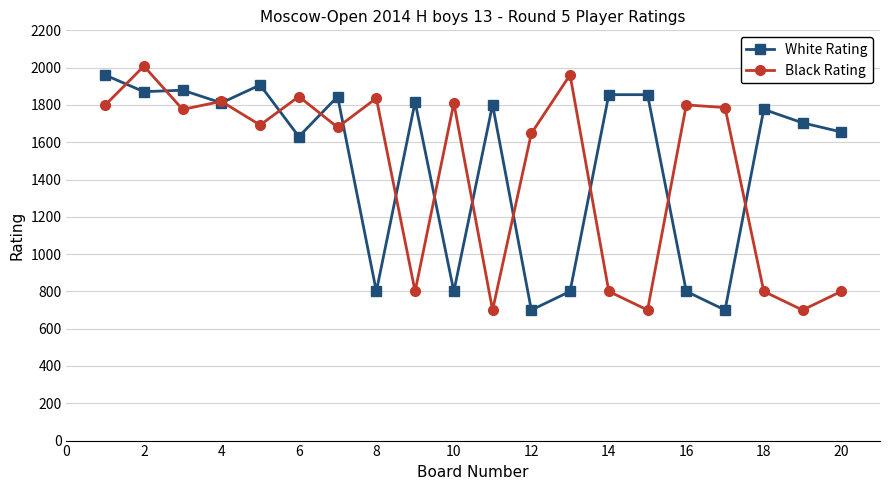

True or false: White Rating has more than 0 points higher than both neighbors.

True